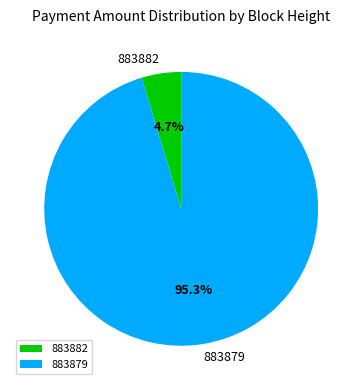

How much of the chart is everything except 883882?

95.3%